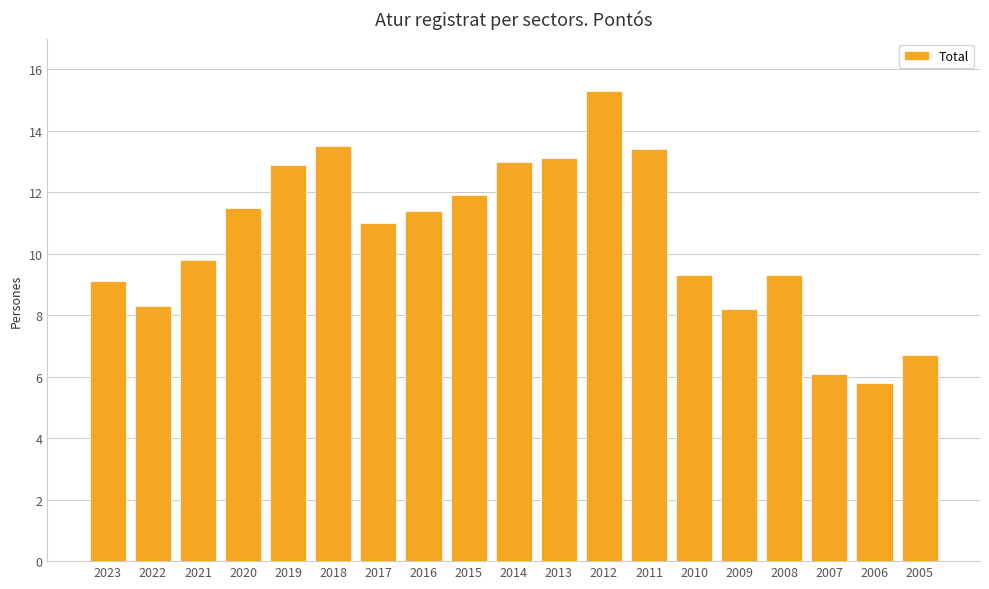

Reading left to right, what are all the values shown in this chart?

9.1	8.3	9.8	11.5	12.9	13.5	11.0	11.4	11.9	13.0	13.1	15.3	13.4	9.3	8.2	9.3	6.1	5.8	6.7